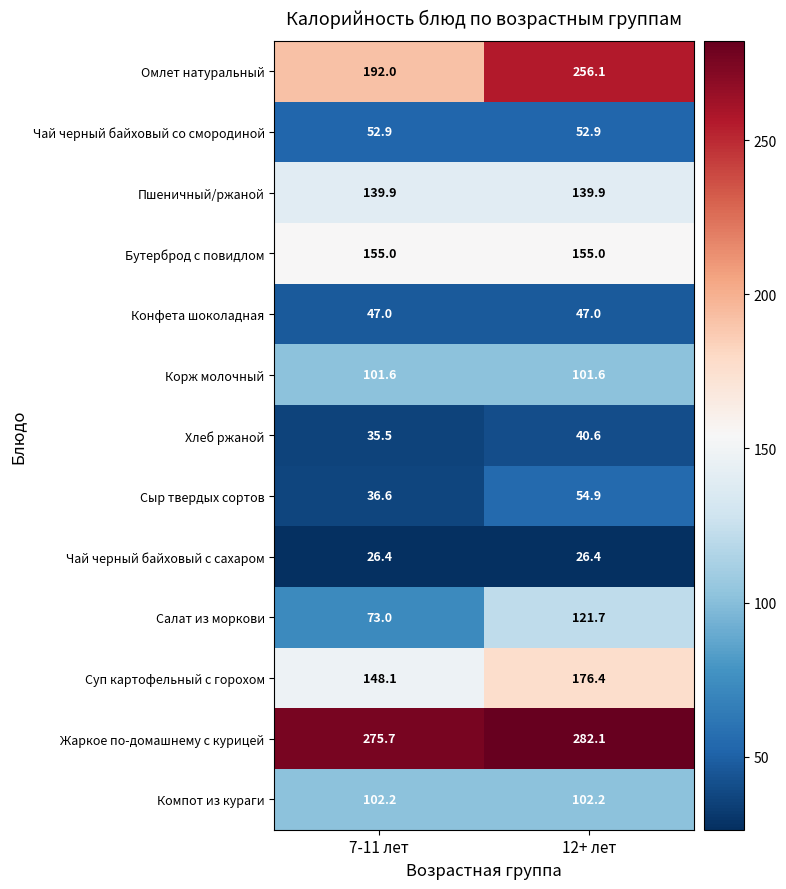

What is the sum of all Чай черный байховый со смородиной values?

105.8